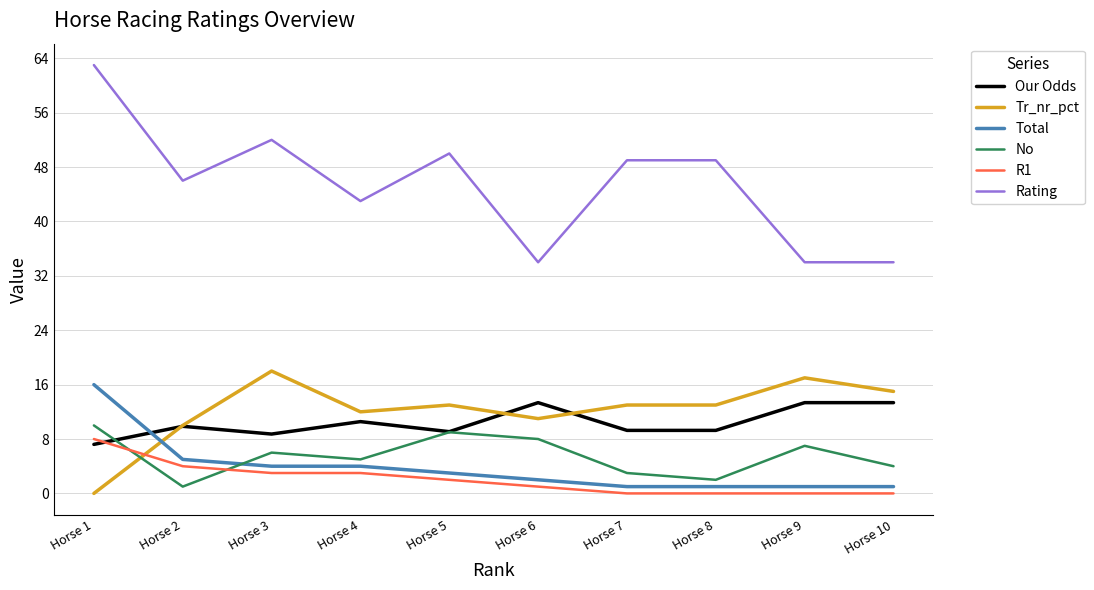

What is the approximate value of Total at Horse 2?

5.0